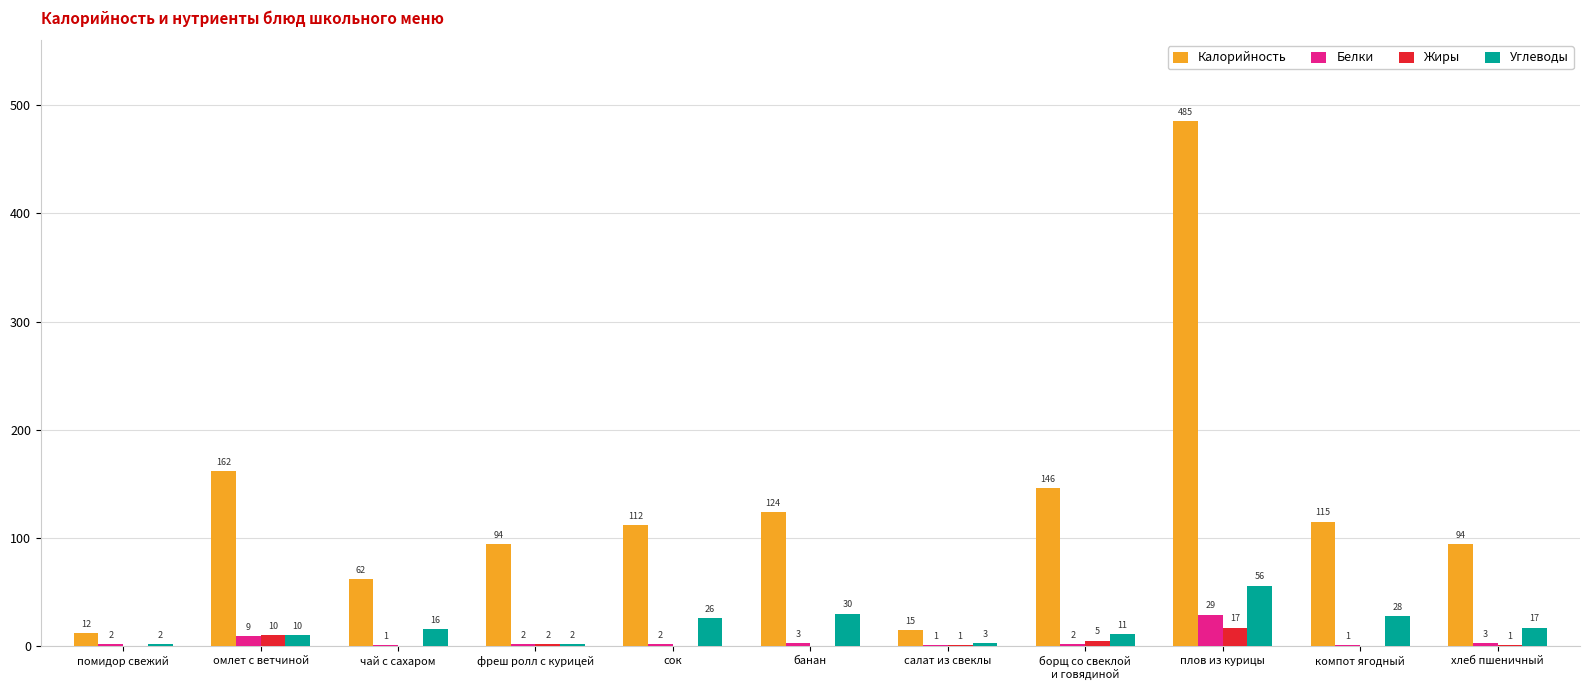

True or false: Калорийность has a value of 180 at банан.

False